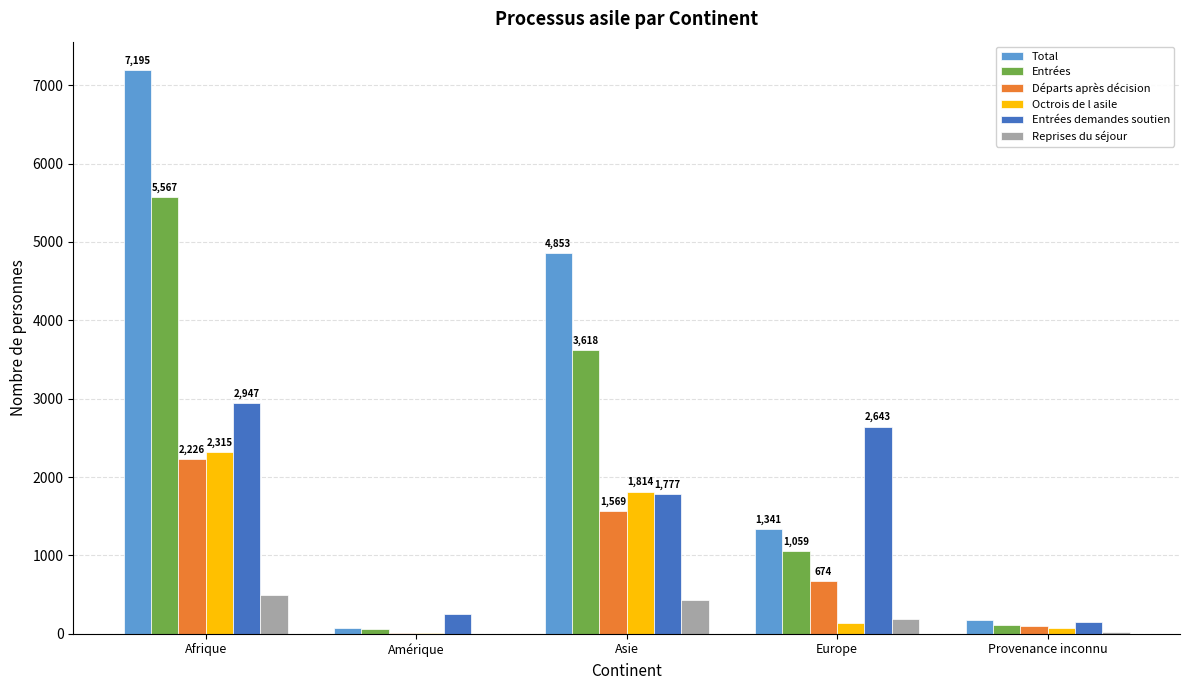

What is the maximum value for Entrées?

5567